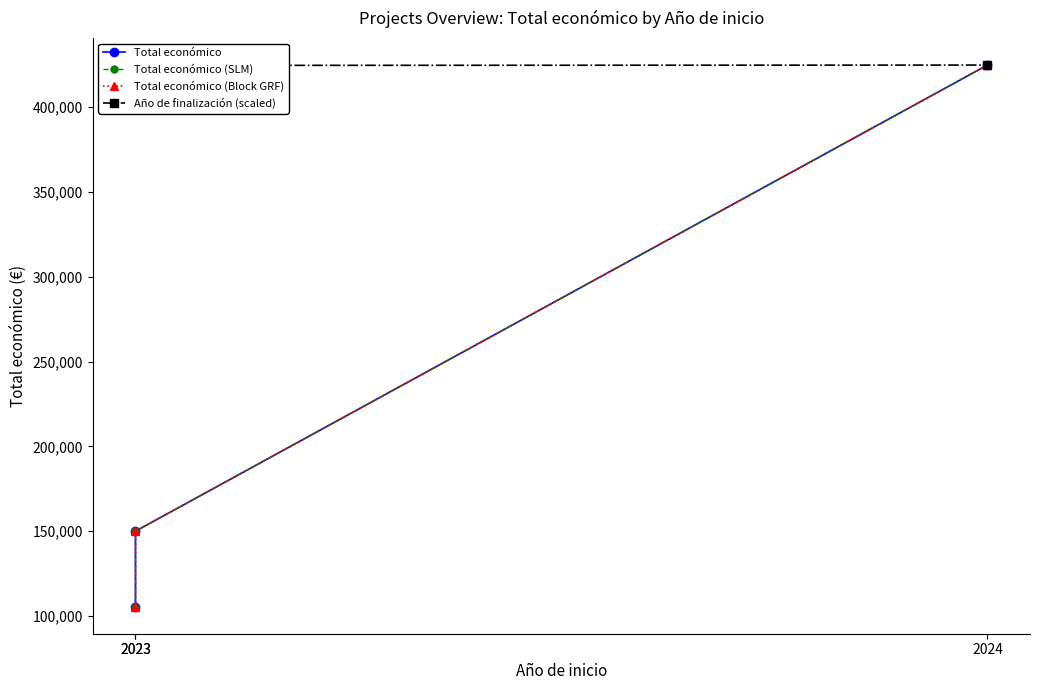

Count the Total económico (SLM) values in the range 105516 to 424720.

3